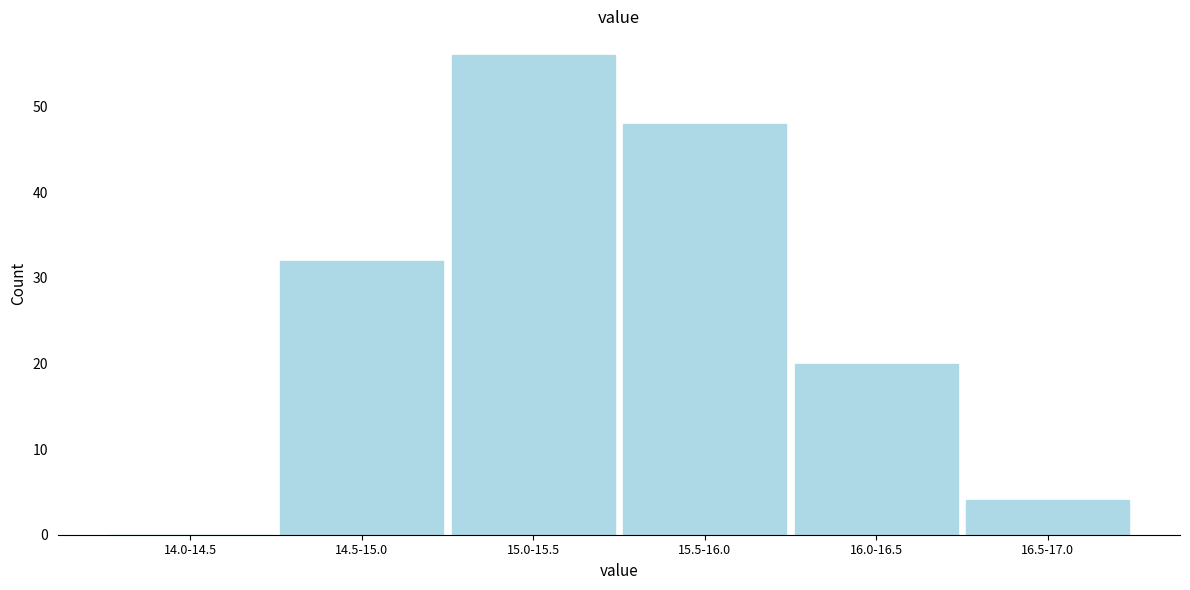

Reading right to left, extract all data points from this chart.

16.5-17.0=4	16.0-16.5=20	15.5-16.0=48	15.0-15.5=56	14.5-15.0=32	14.0-14.5=0